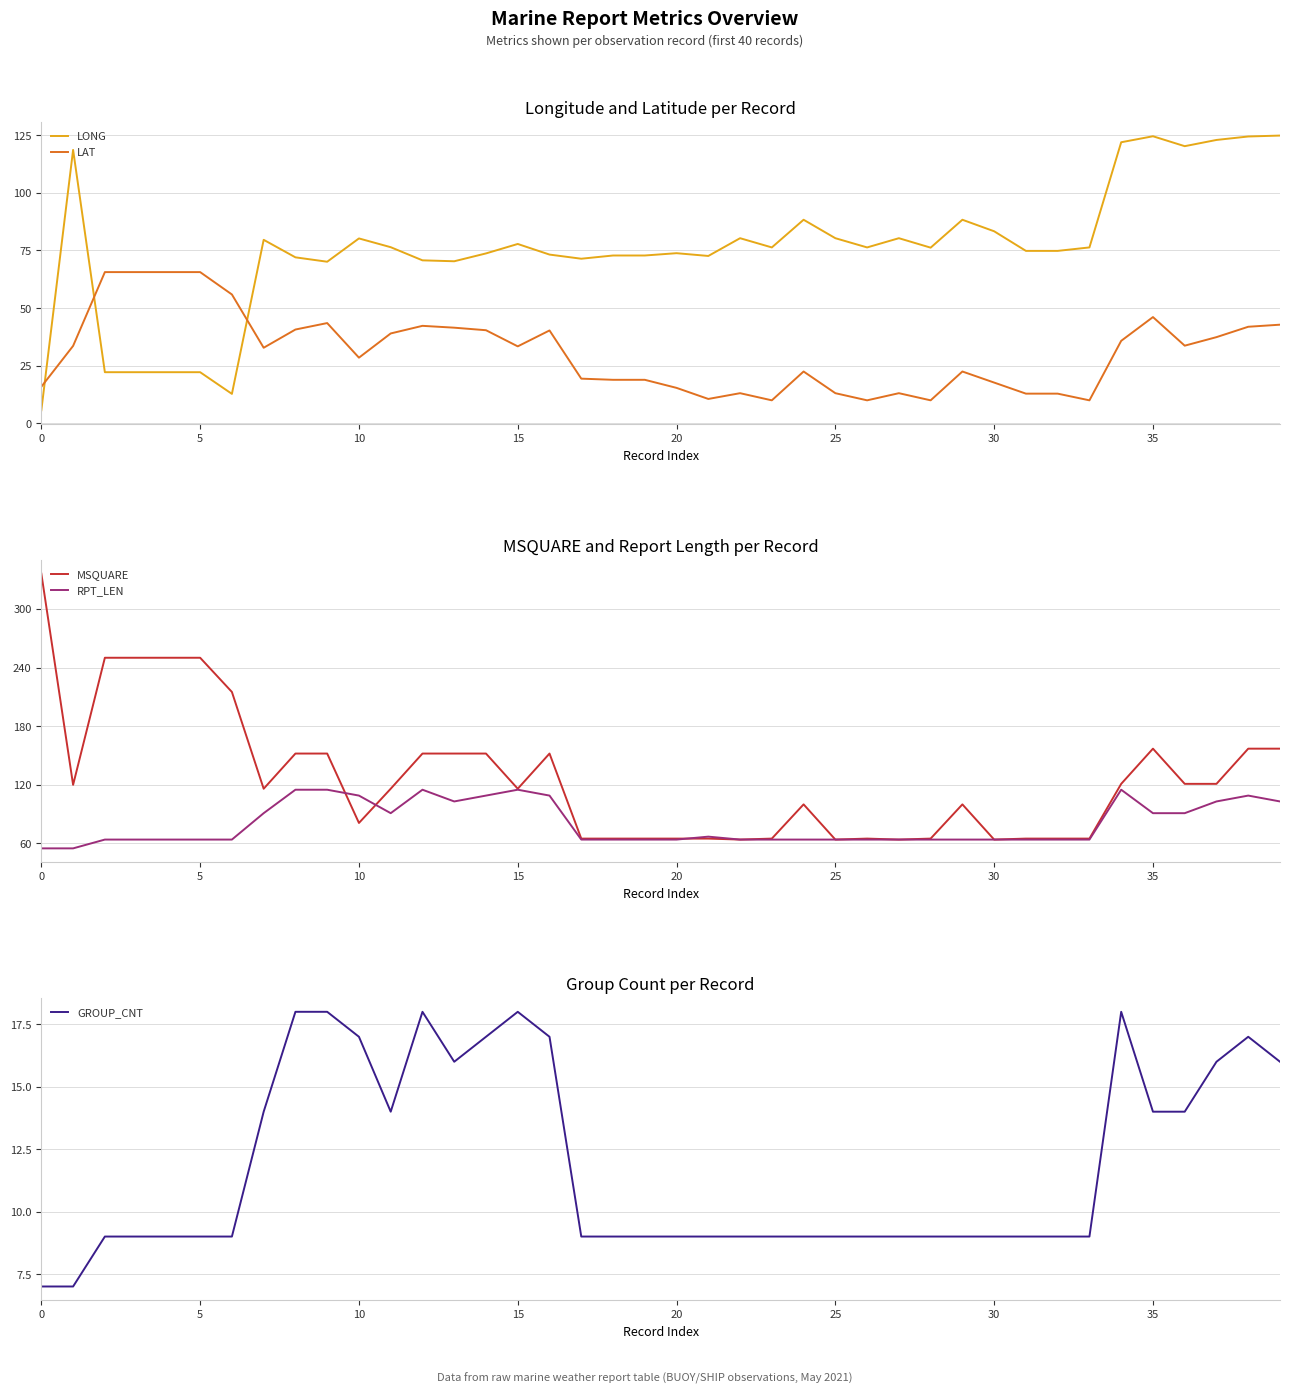

Is the value of LAT at 10 greater than the value of LONG at 25?

No